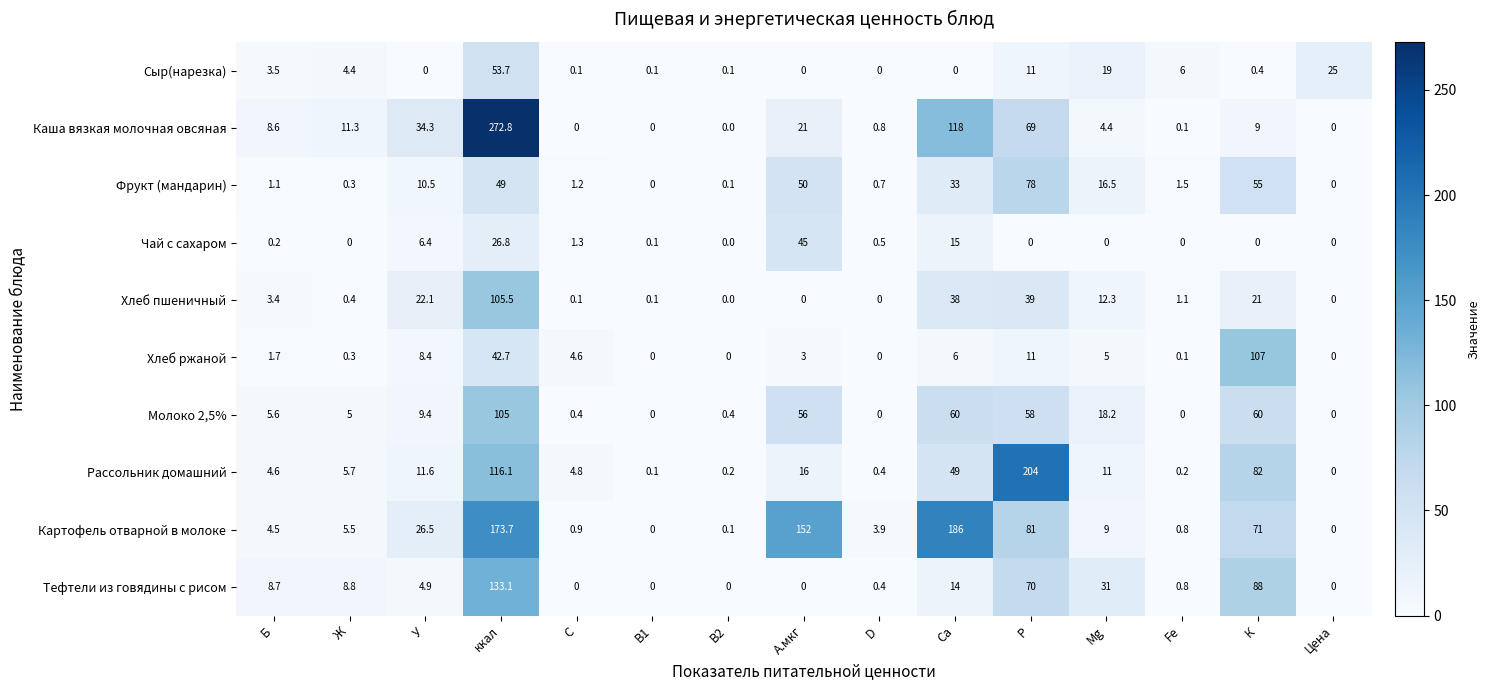

How many series are shown in this chart?

10